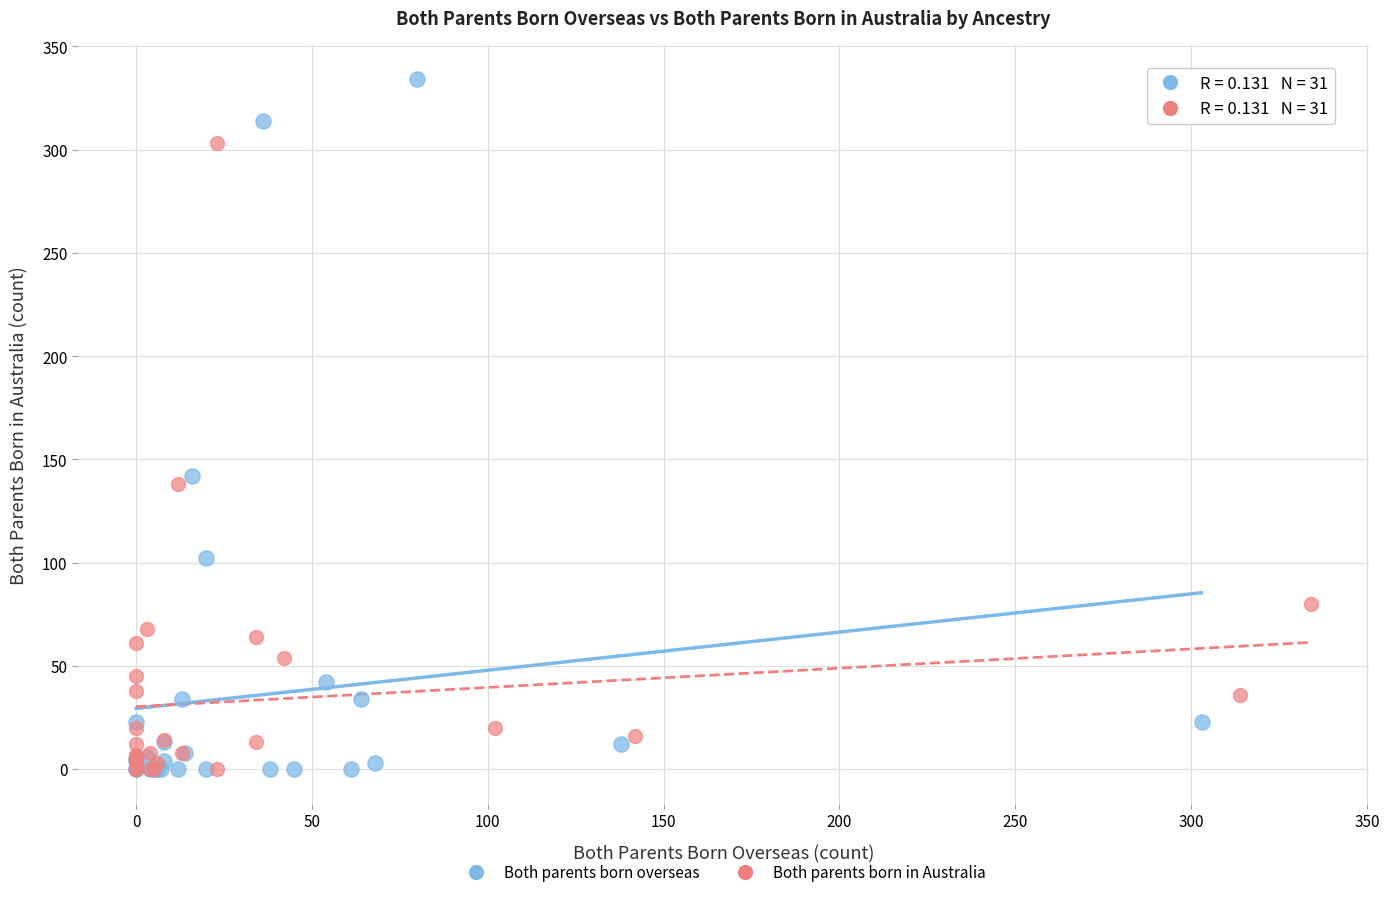

Which series has the largest Y range (max minus min)?

Both parents born overseas